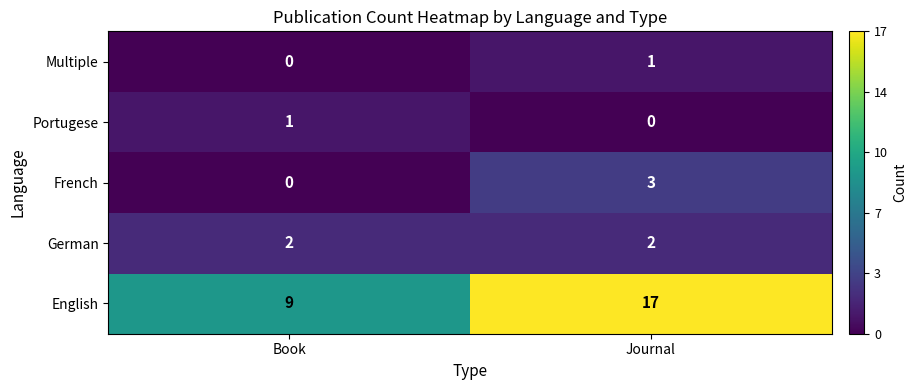

Rank the series at Journal from lowest to highest value.

Portugese, Multiple, German, French, English